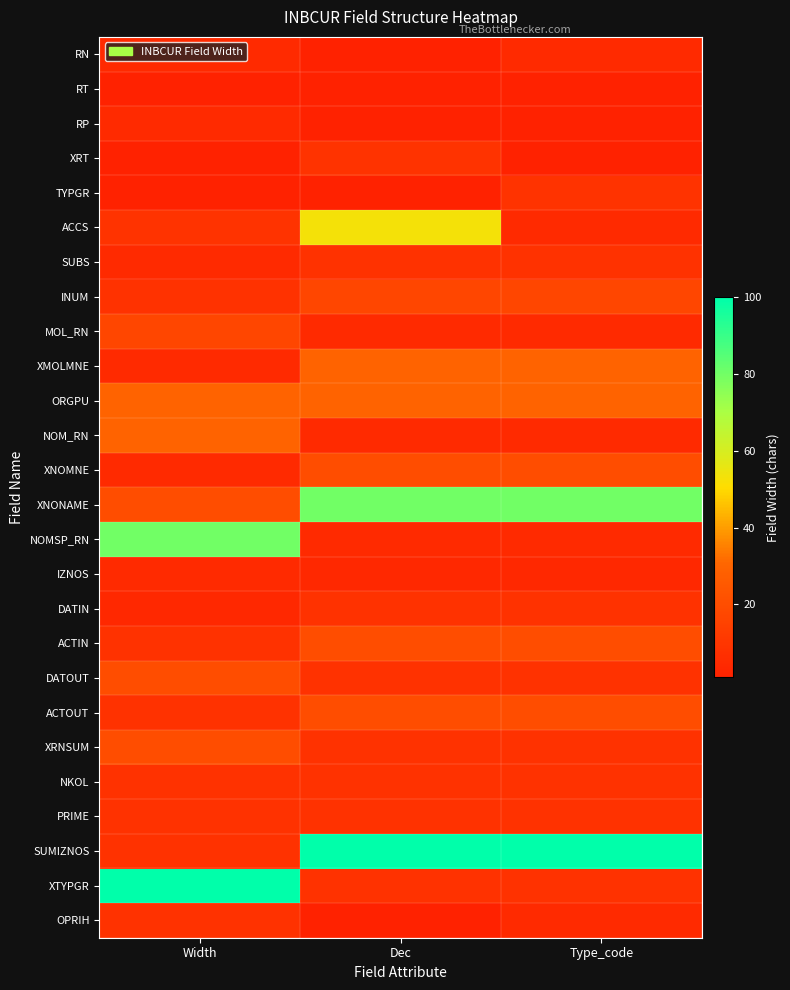

Which category has the highest value across all series?

Dec